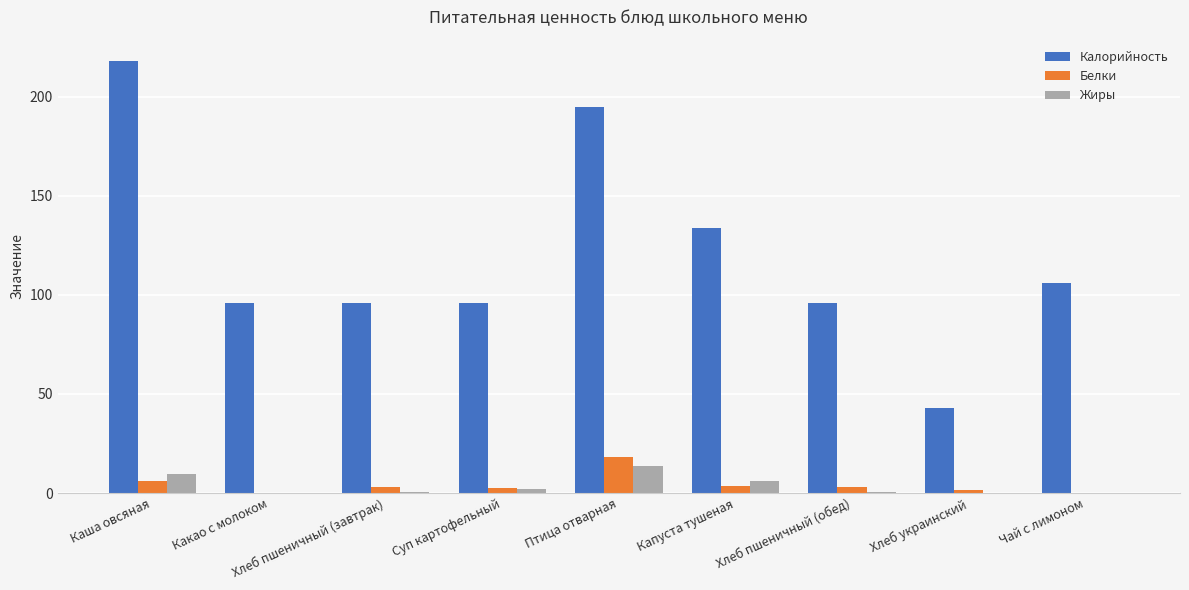

Where is Калорийность nearest to the value 130?

Капуста тушеная